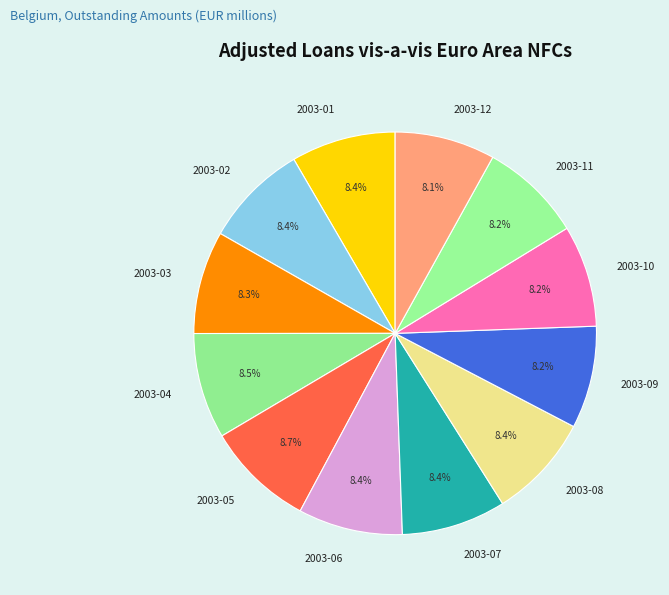

Does 2003-09 represent more than half of the total?

No